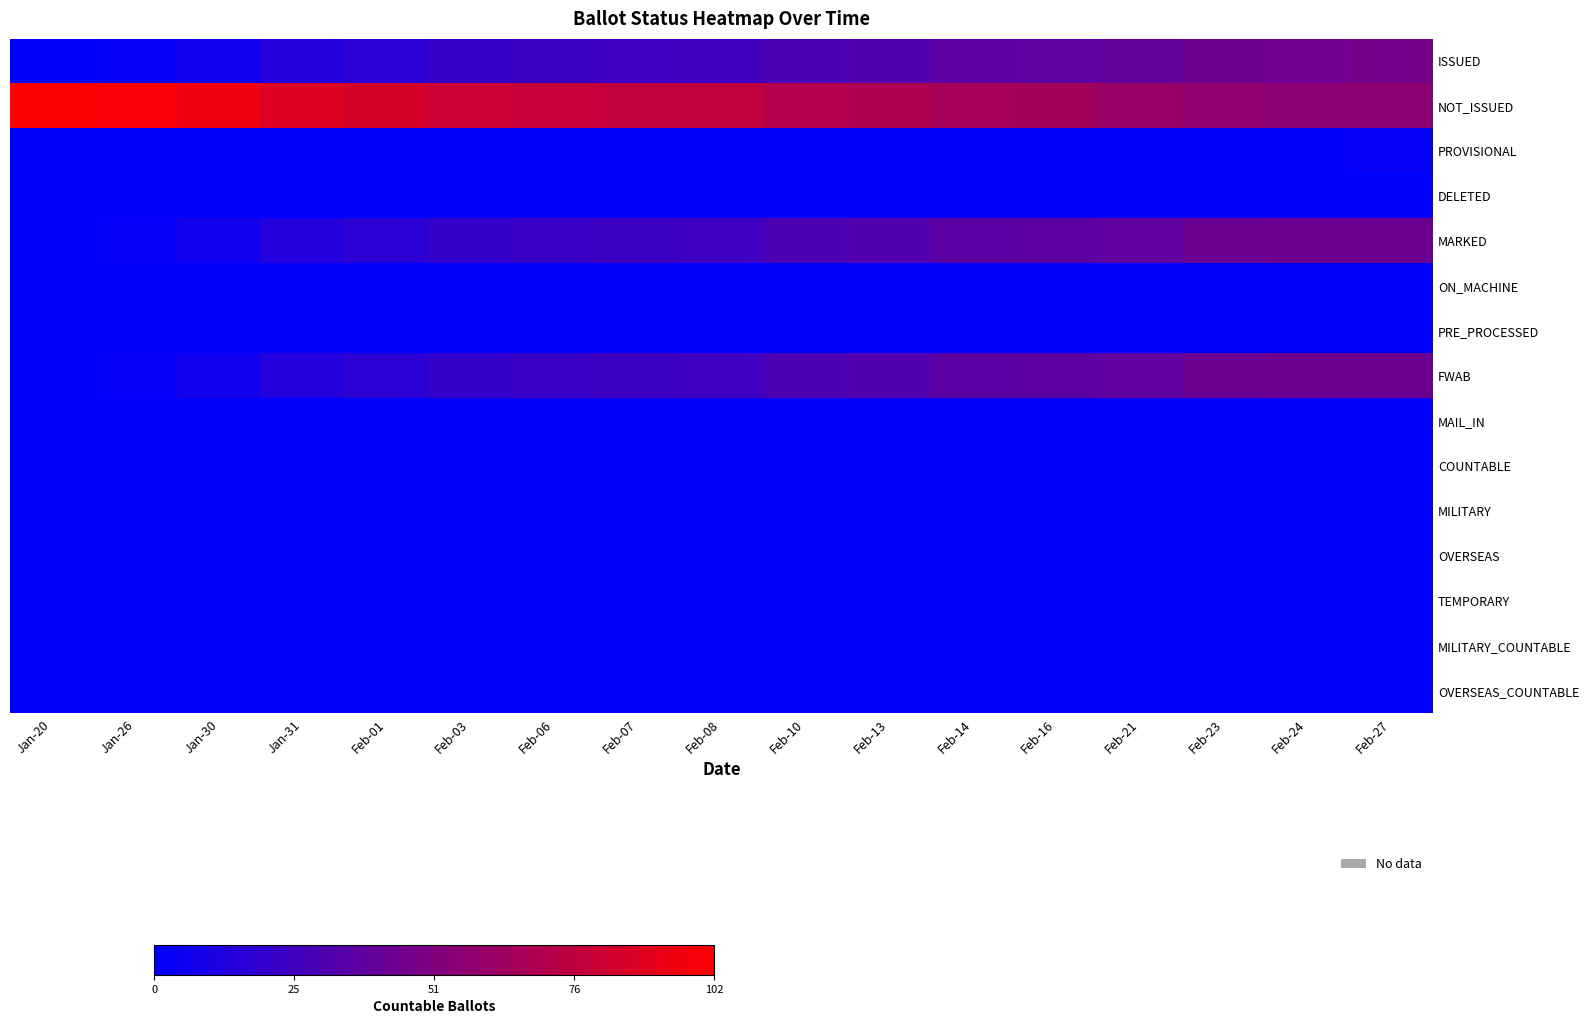

Reading left to right, list all the values displayed in this chart.

ISSUED: Jan-20=0	Jan-26=2	Jan-30=7	Jan-31=14	Feb-01=17	Feb-03=22	Feb-06=24	Feb-07=25	Feb-08=26	Feb-10=31	Feb-13=33	Feb-14=37	Feb-16=38	Feb-21=40	Feb-23=44	Feb-24=45	Feb-27=47
NOT_ISSUED: Jan-20=102	Jan-26=100	Jan-30=95	Jan-31=88	Feb-01=85	Feb-03=81	Feb-06=79	Feb-07=78	Feb-08=77	Feb-10=72	Feb-13=70	Feb-14=66	Feb-16=65	Feb-21=61	Feb-23=57	Feb-24=56	Feb-27=56
PROVISIONAL: Jan-20=0	Jan-26=0	Jan-30=0	Jan-31=0	Feb-01=0	Feb-03=1	Feb-06=1	Feb-07=1	Feb-08=1	Feb-10=1	Feb-13=1	Feb-14=1	Feb-16=1	Feb-21=1	Feb-23=1	Feb-24=1	Feb-27=3
DELETED: Jan-20=0	Jan-26=0	Jan-30=0	Jan-31=0	Feb-01=0	Feb-03=0	Feb-06=0	Feb-07=0	Feb-08=0	Feb-10=0	Feb-13=0	Feb-14=0	Feb-16=0	Feb-21=0	Feb-23=0	Feb-24=0	Feb-27=0
MARKED: Jan-20=0	Jan-26=2	Jan-30=7	Jan-31=14	Feb-01=17	Feb-03=21	Feb-06=23	Feb-07=24	Feb-08=25	Feb-10=30	Feb-13=32	Feb-14=36	Feb-16=37	Feb-21=39	Feb-23=43	Feb-24=44	Feb-27=44
ON_MACHINE: Jan-20=0	Jan-26=0	Jan-30=0	Jan-31=0	Feb-01=0	Feb-03=0	Feb-06=0	Feb-07=0	Feb-08=0	Feb-10=0	Feb-13=0	Feb-14=0	Feb-16=0	Feb-21=0	Feb-23=0	Feb-24=0	Feb-27=0
PRE_PROCESSED: Jan-20=0	Jan-26=0	Jan-30=0	Jan-31=0	Feb-01=0	Feb-03=0	Feb-06=0	Feb-07=0	Feb-08=0	Feb-10=0	Feb-13=0	Feb-14=0	Feb-16=0	Feb-21=0	Feb-23=0	Feb-24=0	Feb-27=0
FWAB: Jan-20=0	Jan-26=2	Jan-30=7	Jan-31=14	Feb-01=17	Feb-03=21	Feb-06=23	Feb-07=24	Feb-08=25	Feb-10=30	Feb-13=32	Feb-14=36	Feb-16=37	Feb-21=39	Feb-23=43	Feb-24=44	Feb-27=44
MAIL_IN: Jan-20=0	Jan-26=0	Jan-30=0	Jan-31=0	Feb-01=0	Feb-03=0	Feb-06=0	Feb-07=0	Feb-08=0	Feb-10=0	Feb-13=0	Feb-14=0	Feb-16=0	Feb-21=0	Feb-23=0	Feb-24=0	Feb-27=0
COUNTABLE: Jan-20=0	Jan-26=0	Jan-30=0	Jan-31=0	Feb-01=0	Feb-03=0	Feb-06=0	Feb-07=0	Feb-08=0	Feb-10=0	Feb-13=0	Feb-14=0	Feb-16=0	Feb-21=0	Feb-23=0	Feb-24=0	Feb-27=0
MILITARY: Jan-20=0	Jan-26=0	Jan-30=0	Jan-31=0	Feb-01=0	Feb-03=0	Feb-06=0	Feb-07=0	Feb-08=0	Feb-10=0	Feb-13=0	Feb-14=0	Feb-16=0	Feb-21=0	Feb-23=0	Feb-24=0	Feb-27=0
OVERSEAS: Jan-20=0	Jan-26=0	Jan-30=0	Jan-31=0	Feb-01=0	Feb-03=0	Feb-06=0	Feb-07=0	Feb-08=0	Feb-10=0	Feb-13=0	Feb-14=0	Feb-16=0	Feb-21=0	Feb-23=0	Feb-24=0	Feb-27=0
TEMPORARY: Jan-20=0	Jan-26=0	Jan-30=0	Jan-31=0	Feb-01=0	Feb-03=0	Feb-06=0	Feb-07=0	Feb-08=0	Feb-10=0	Feb-13=0	Feb-14=0	Feb-16=0	Feb-21=0	Feb-23=0	Feb-24=0	Feb-27=0
MILITARY_COUNTABLE: Jan-20=0	Jan-26=0	Jan-30=0	Jan-31=0	Feb-01=0	Feb-03=0	Feb-06=0	Feb-07=0	Feb-08=0	Feb-10=0	Feb-13=0	Feb-14=0	Feb-16=0	Feb-21=0	Feb-23=0	Feb-24=0	Feb-27=0
OVERSEAS_COUNTABLE: Jan-20=0	Jan-26=0	Jan-30=0	Jan-31=0	Feb-01=0	Feb-03=0	Feb-06=0	Feb-07=0	Feb-08=0	Feb-10=0	Feb-13=0	Feb-14=0	Feb-16=0	Feb-21=0	Feb-23=0	Feb-24=0	Feb-27=0